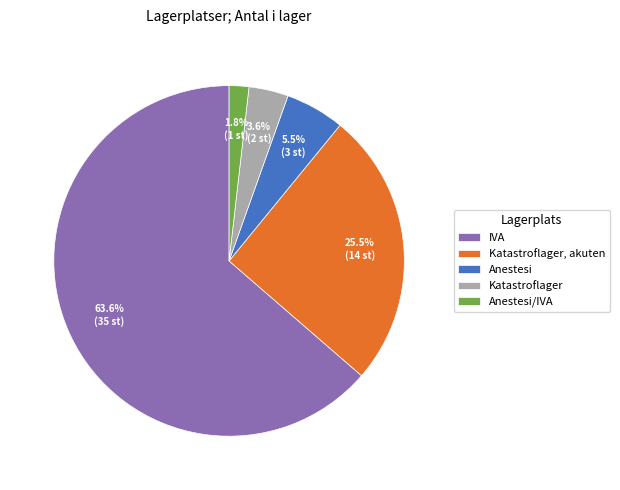

What is the majority slice?

IVA